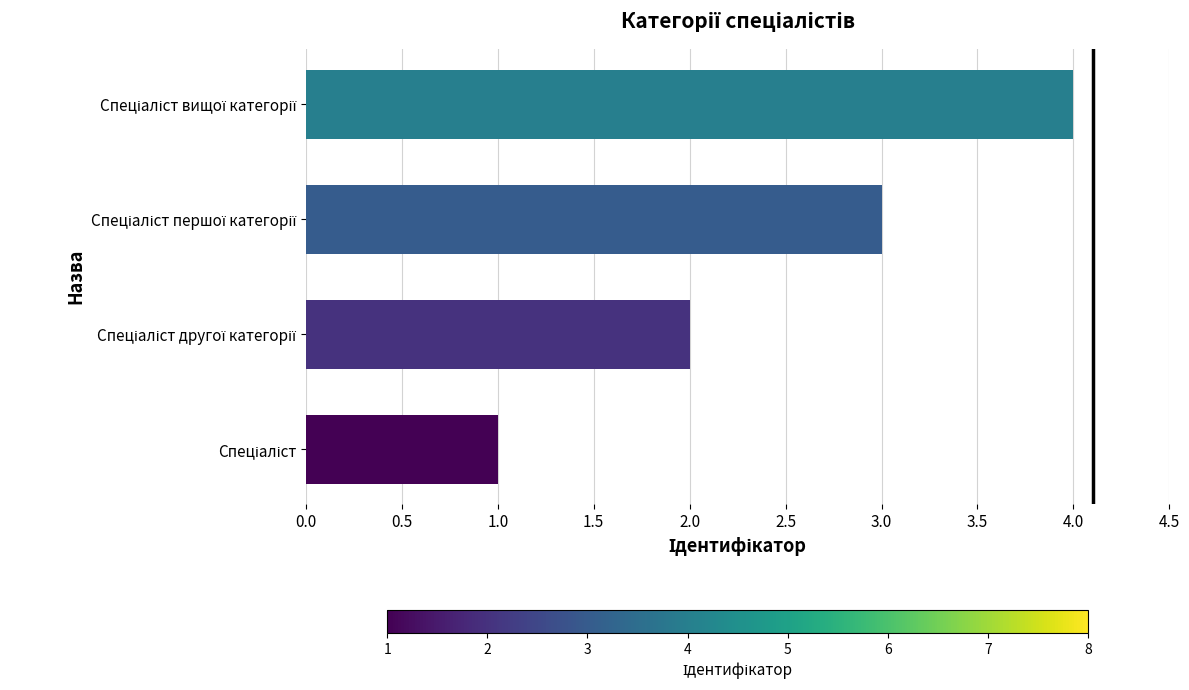

What is the maximum value shown in the chart?

4